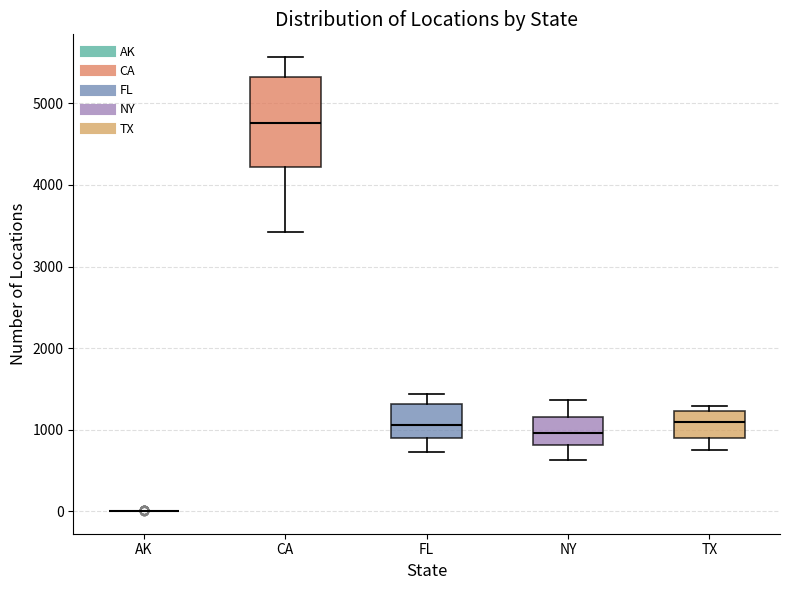

Reading left to right, read every box against the y-axis: the position of its median line, the range the box covers, and the ends of its whiskers. The values are not printed on the chart, so give them approximately, as read against the axis.

AK: box collapsed to a line at 0, whiskers 0 to 0
CA: median 4800, box 4200 to 5300, whiskers 3400 to 5600
FL: median 1100, box 900 to 1300, whiskers 700 to 1400
NY: median 1000, box 800 to 1200, whiskers 600 to 1400
TX: median 1100, box 900 to 1200, whiskers 800 to 1300